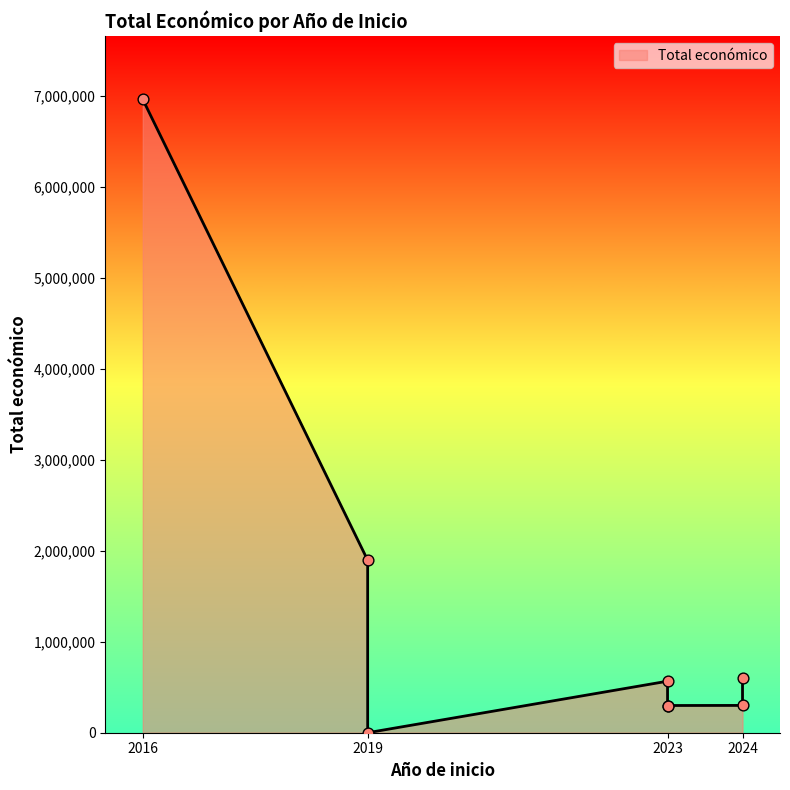

Approximately how many times larger is the value at 2019 compared to 2016?

0.3